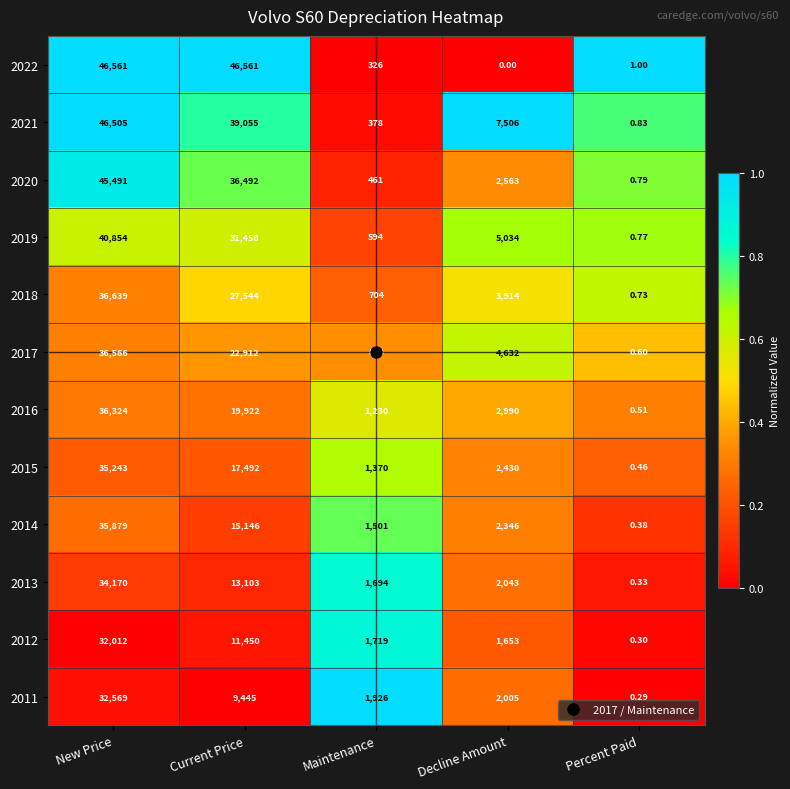

What is the maximum value shown in the chart?

46561.0